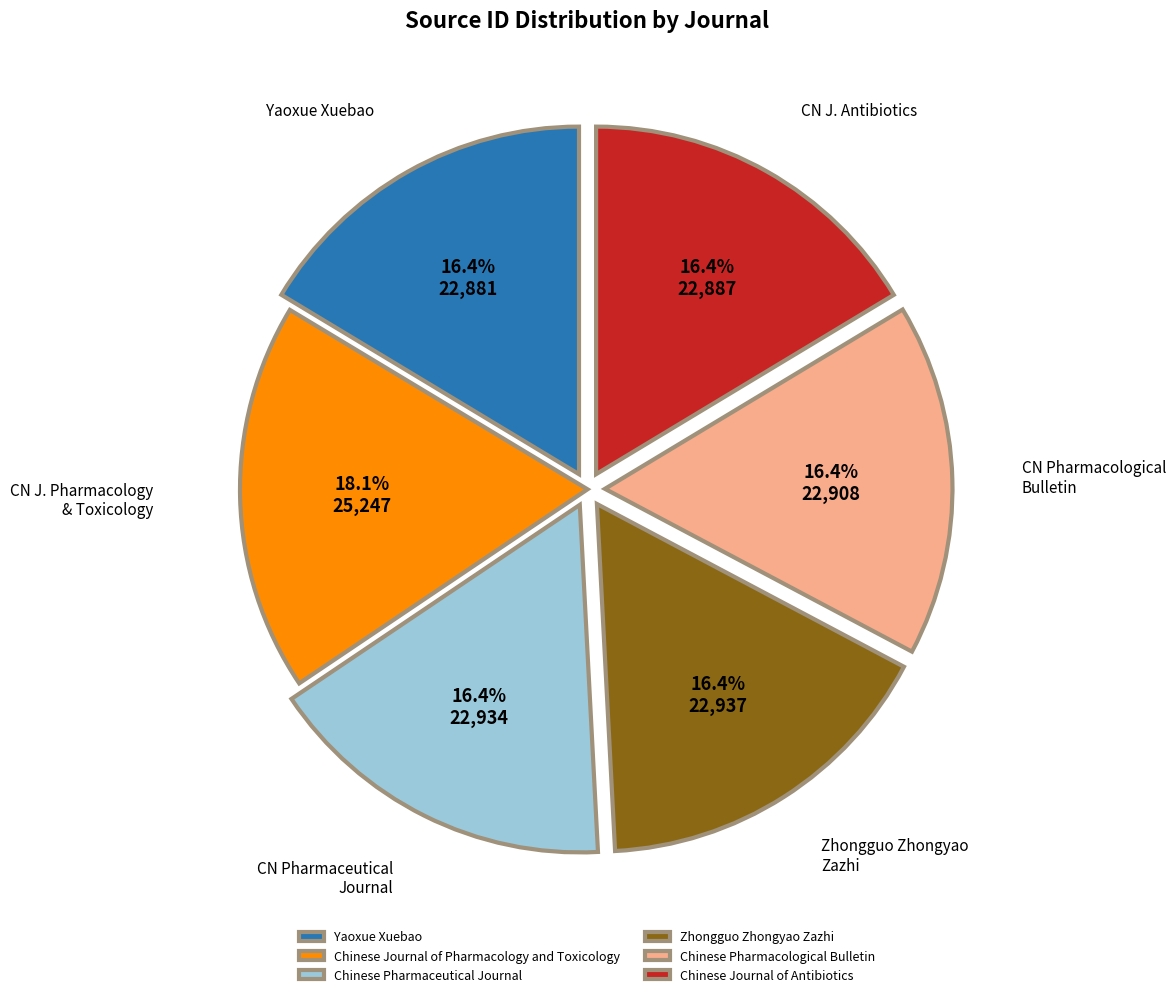

The Chinese Journal of Antibiotics slice represents 16% of the pie. True or false?

True